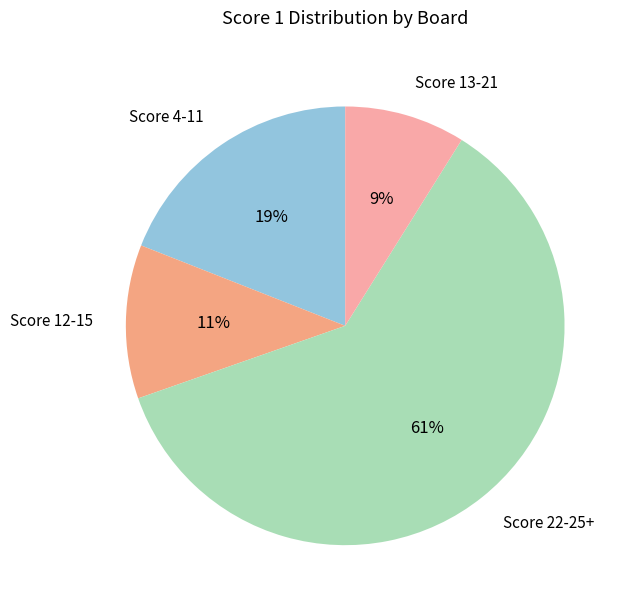

Which slice represents more than half of the pie?

Score 22-25+